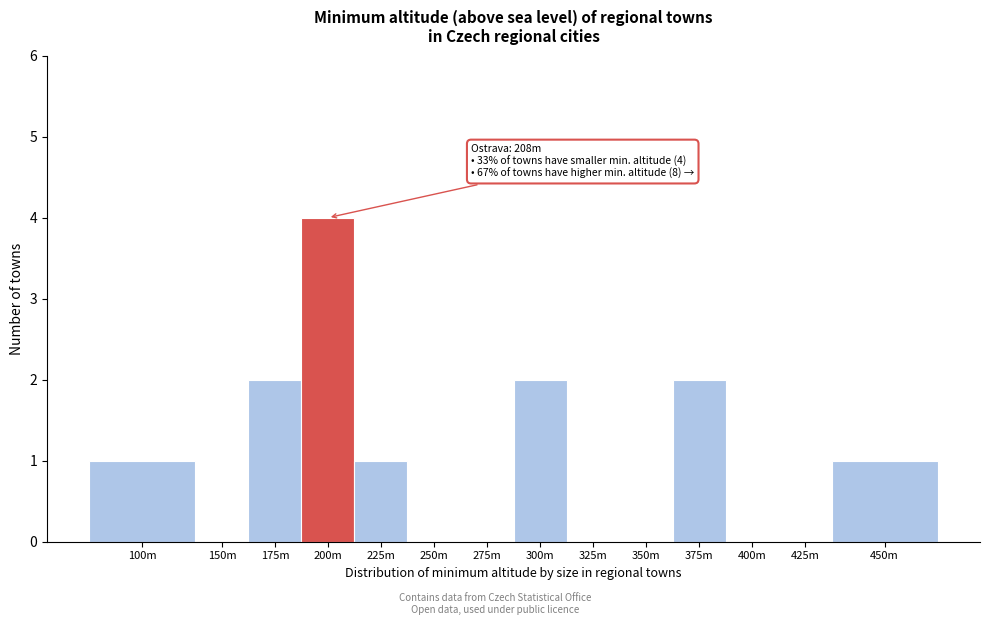

Reading right to left, extract all data points from this chart.

450m=1	425m=0	400m=0	375m=2	350m=0	325m=0	300m=2	275m=0	250m=0	225m=1	200m=4	175m=2	150m=0	100m=1